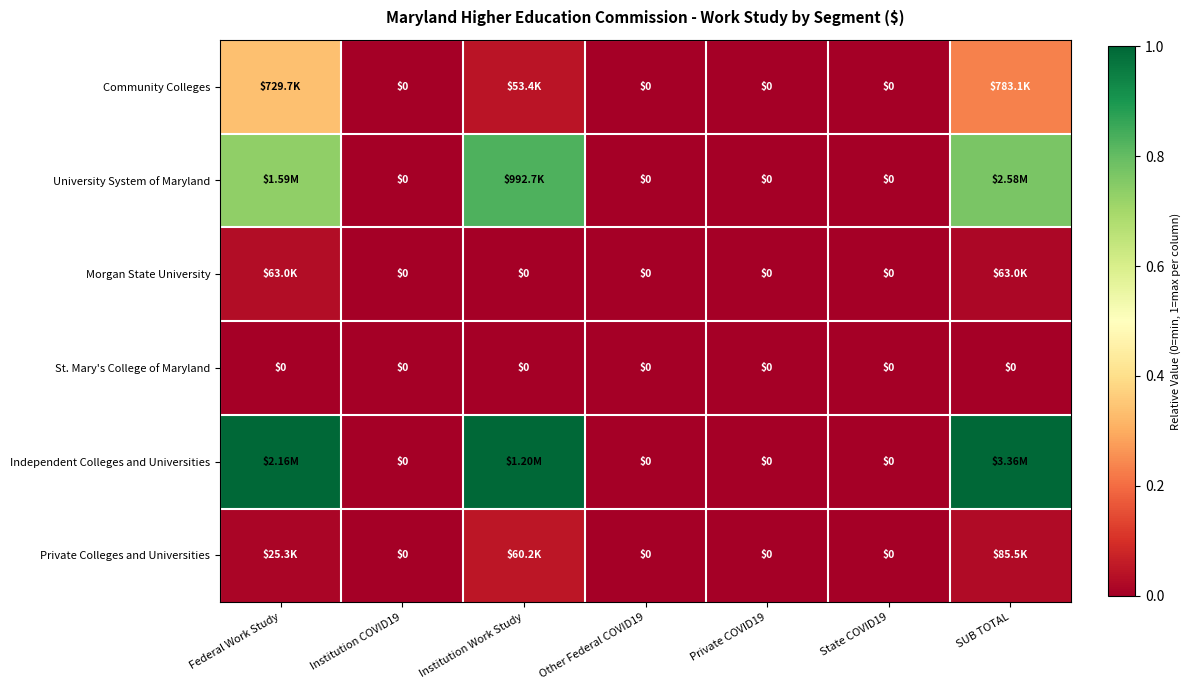

How many series are shown in this chart?

6